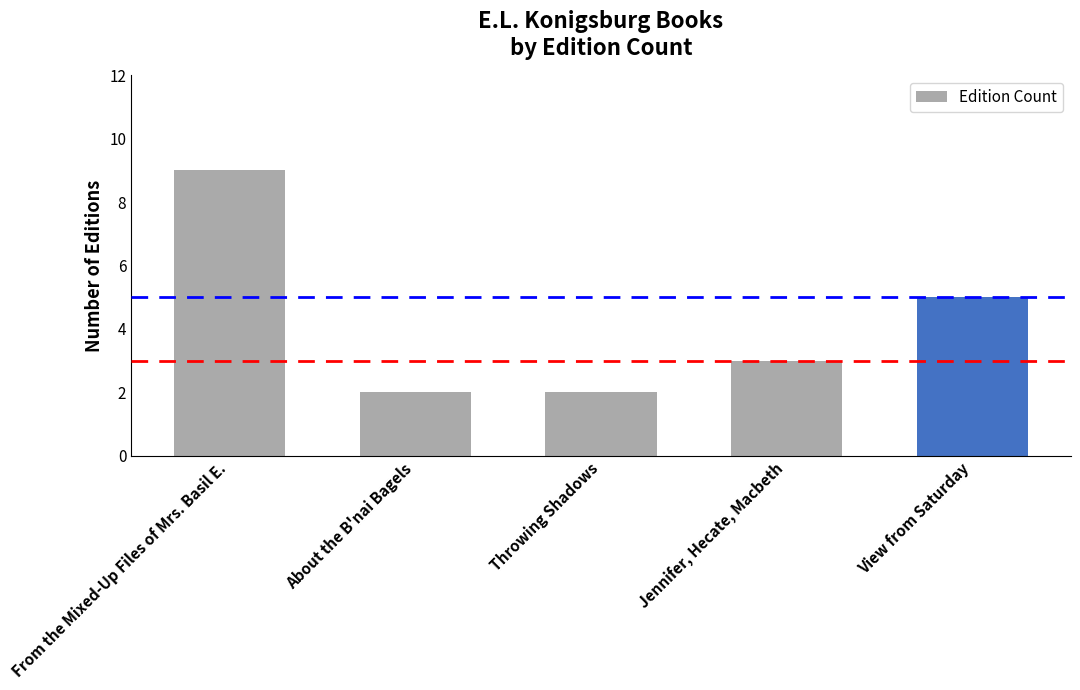

True or false: the data shows 3 at Throwing Shadows.

False